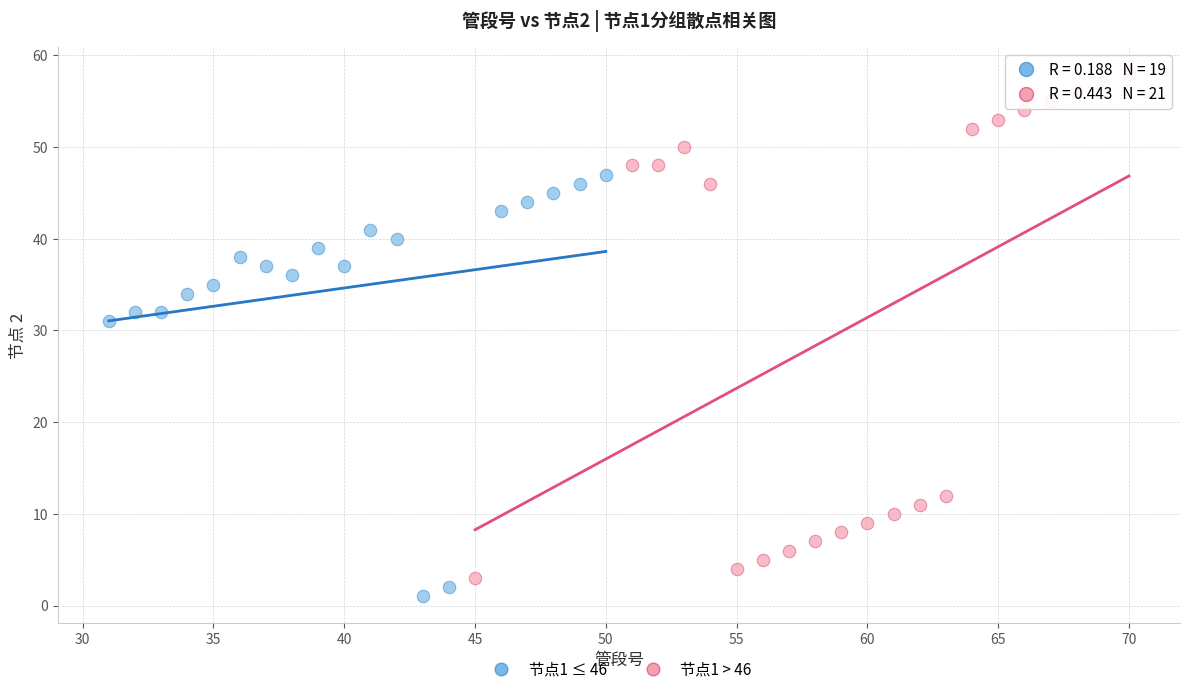

Which series has the widest spread of Y values?

节点1 > 46